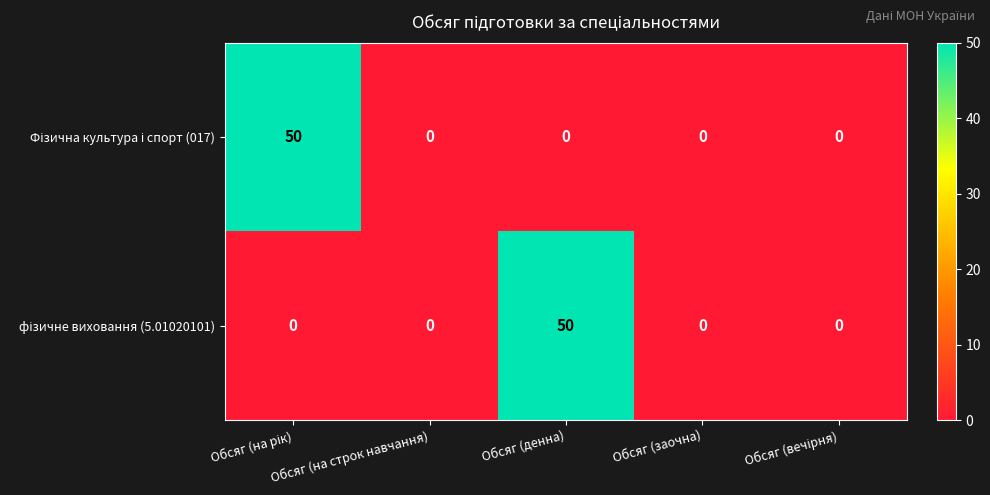

What is the total value across all series at Обсяг (денна)?

50